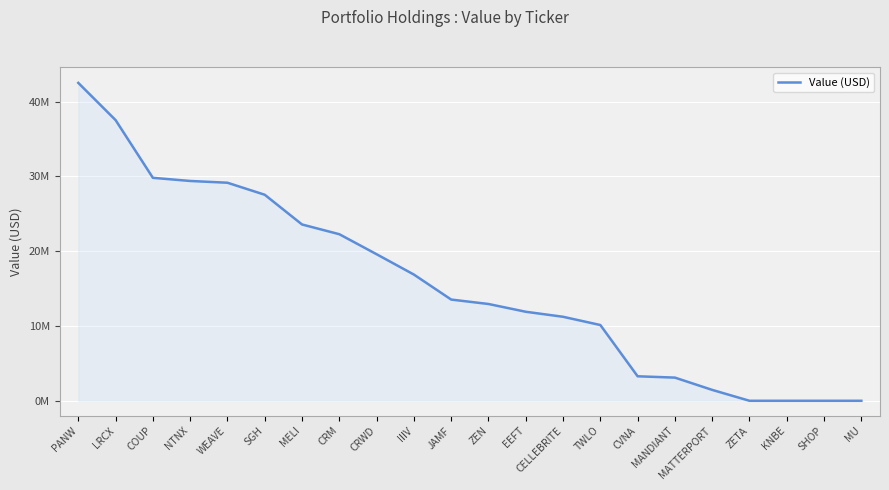

What is the greatest value displayed?

42505000